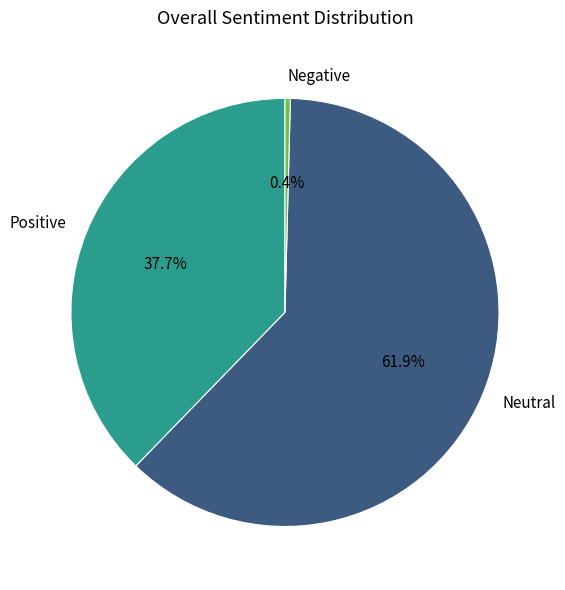

Which slice represents more than half of the pie?

Neutral